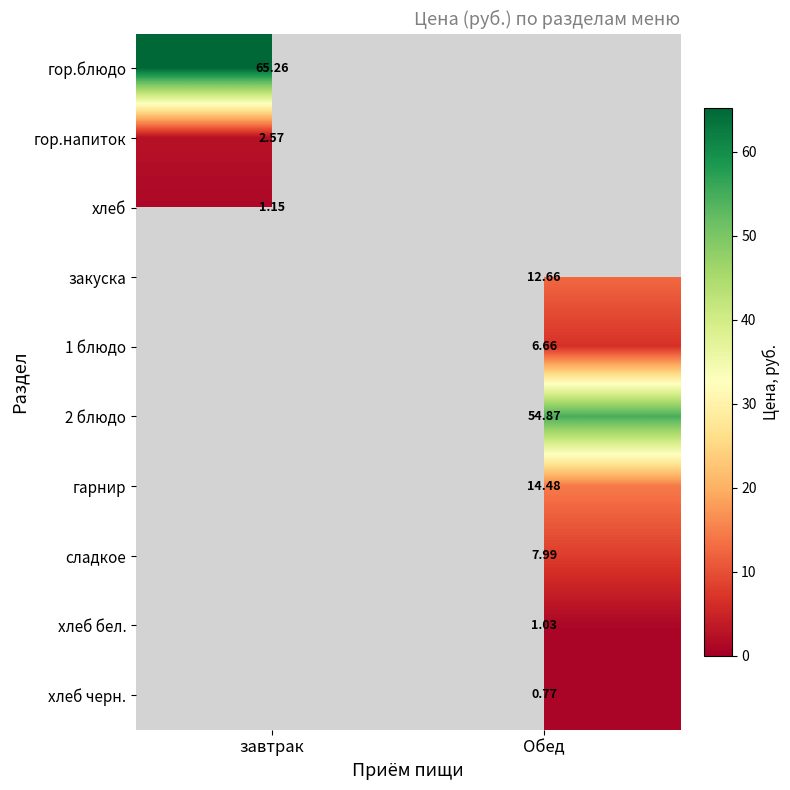

Is it true that 1 блюдо equals 6.7 at Обед?

True